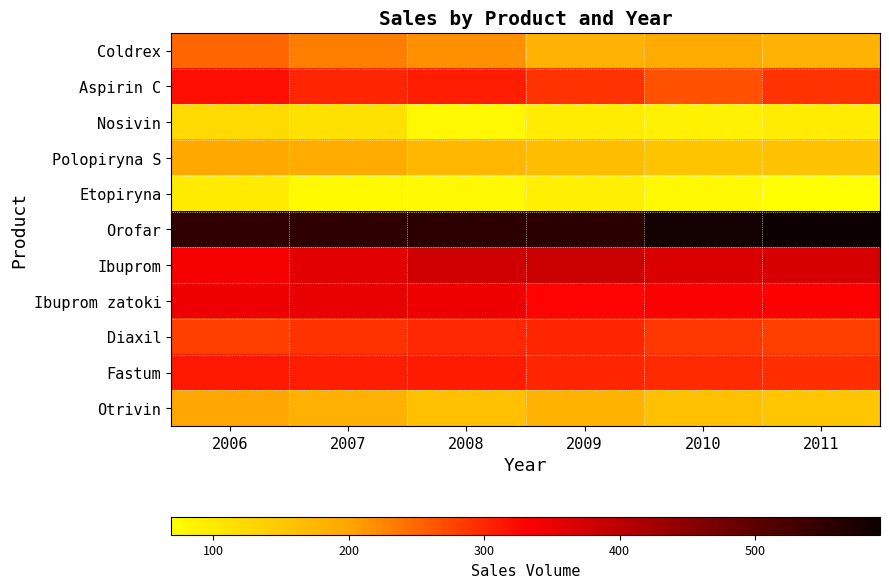

Reading left to right, extract all data points from this chart.

Coldrex: 2006=250	2007=231	2008=217	2009=181	2010=192	2011=183
Aspirin C: 2006=320	2007=300	2008=306	2009=291	2010=266	2011=290
Nosivin: 2006=124	2007=112	2008=81	2009=97	2010=90	2011=96
Polopiryna S: 2006=197	2007=193	2008=175	2009=167	2010=155	2011=158
Etopiryna: 2006=98	2007=77	2008=78	2009=93	2010=78	2011=69
Orofar: 2006=550	2007=553	2008=554	2009=557	2010=582	2011=592
Ibuprom: 2006=340	2007=360	2008=380	2009=384	2010=369	2011=373
Ibuprom zatoki: 2006=347	2007=353	2008=348	2009=328	2010=336	2011=334
Diaxil: 2006=280	2007=291	2008=299	2009=300	2010=286	2011=280
Fastum: 2006=312	2007=307	2008=310	2009=300	2010=296	2011=295
Otrivin: 2006=199	2007=185	2008=161	2009=183	2010=162	2011=153